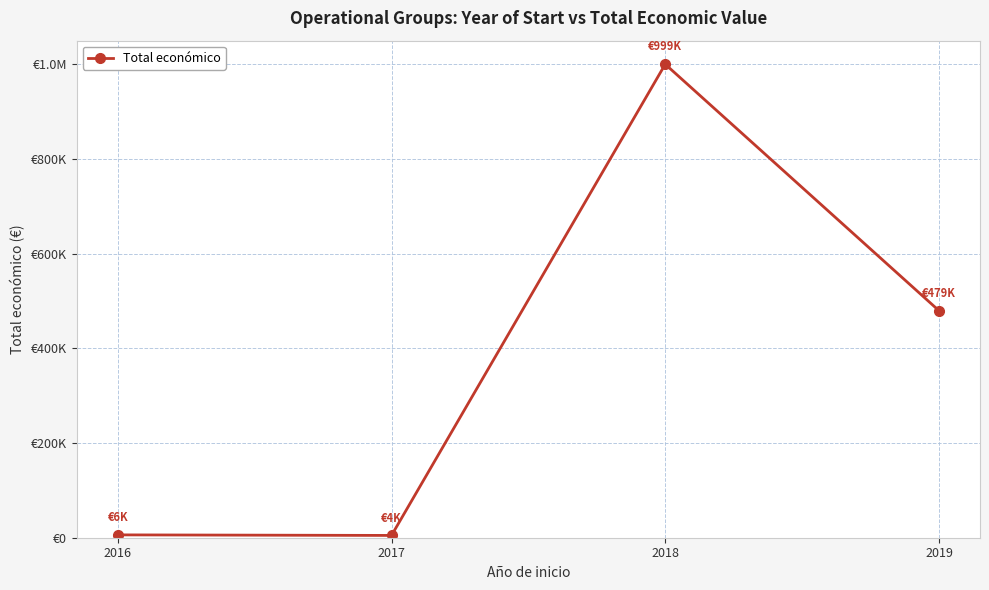

Is it true that the value at 2019 is 479561?

True